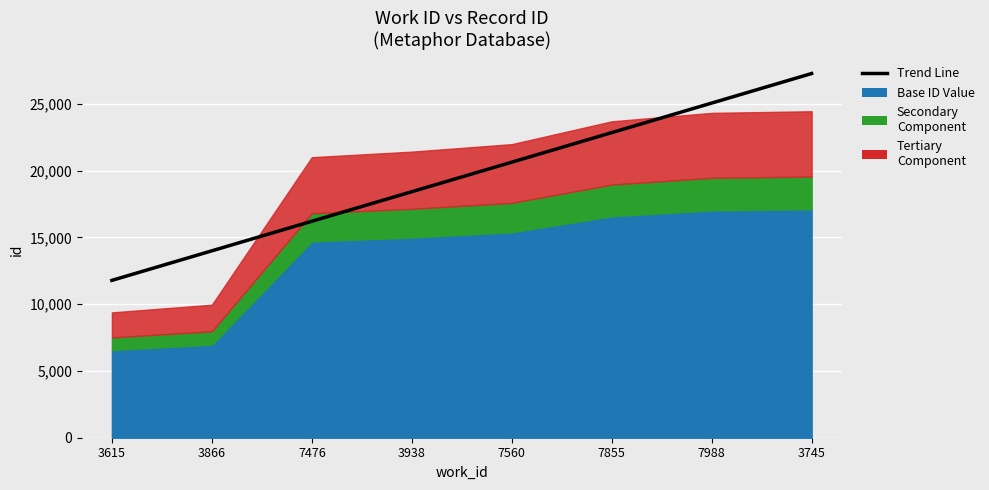

How many lines are shown in the chart?

1